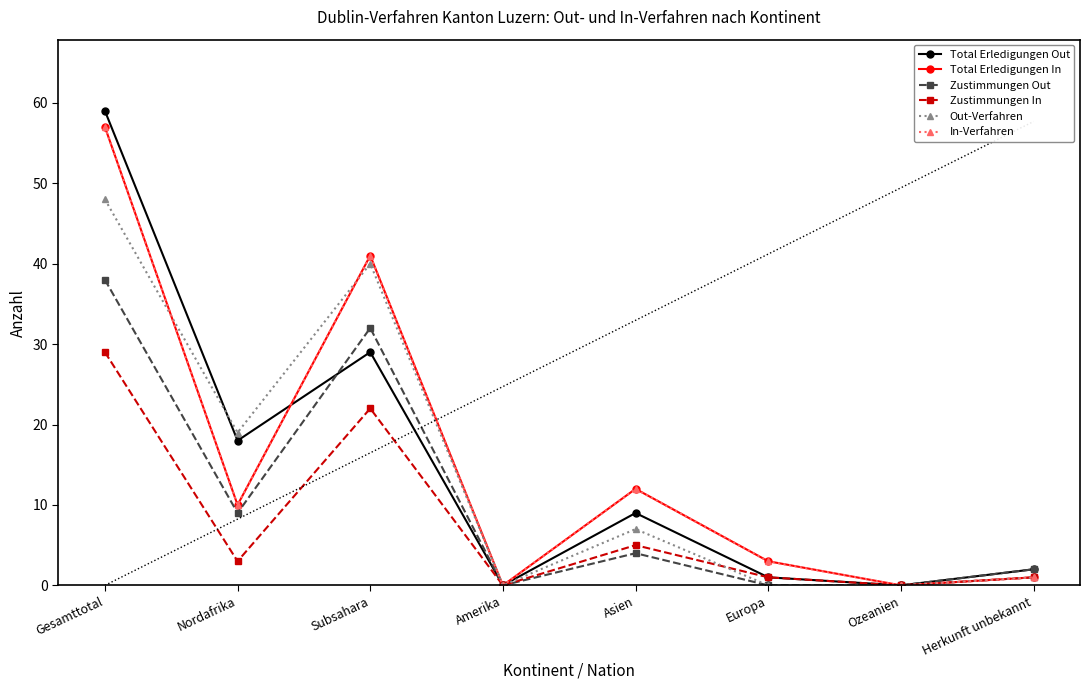

Where do Total Erledigungen Out and Out-Verfahren first cross each other?

Gesamttotal and Nordafrika